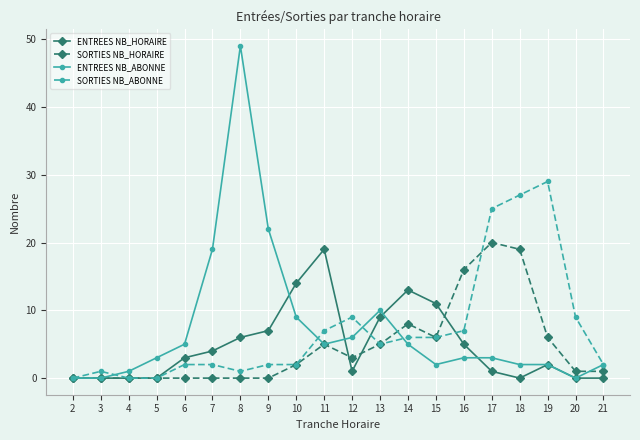

What are all the series names shown in the legend?

ENTREES NB_HORAIRE, SORTIES NB_HORAIRE, ENTREES NB_ABONNE, SORTIES NB_ABONNE